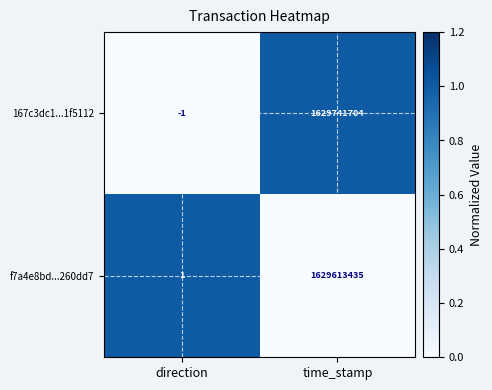

How many distinct data groups are displayed?

2